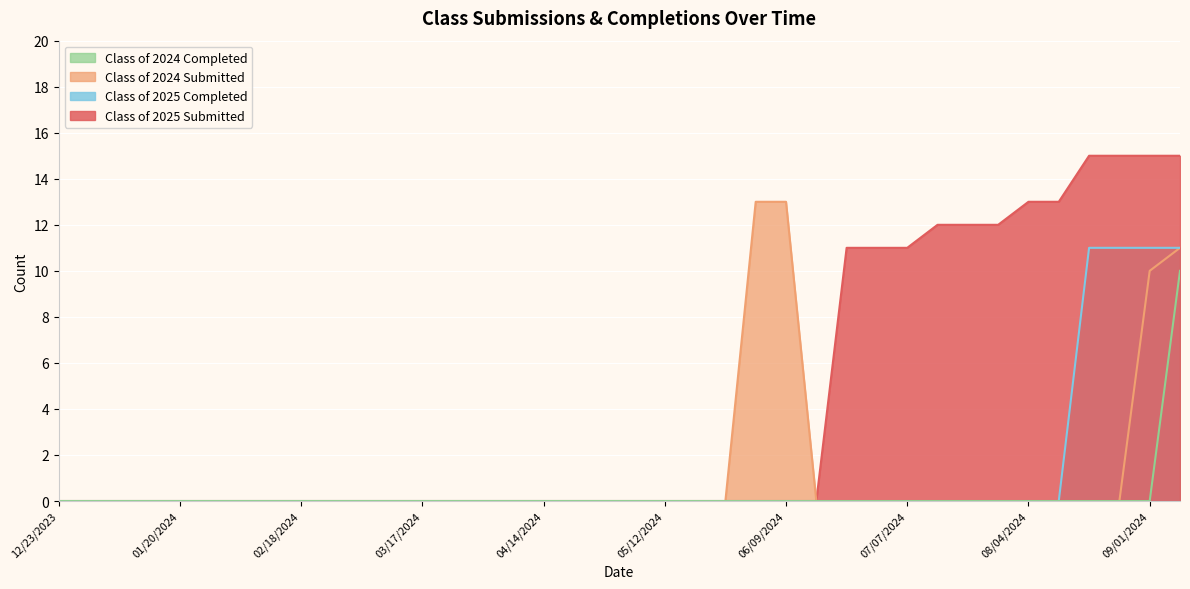

True or false: Class of 2025 Completed and Class of 2025 Submitted intersect in this chart.

False